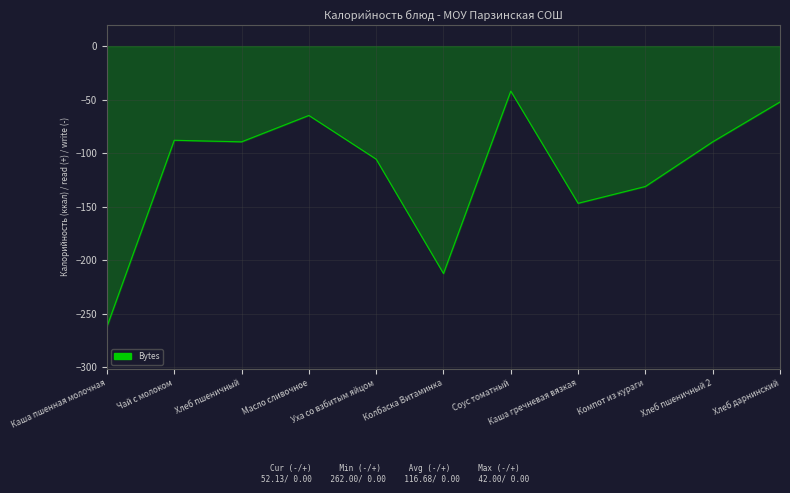

How many series are shown in this chart?

1